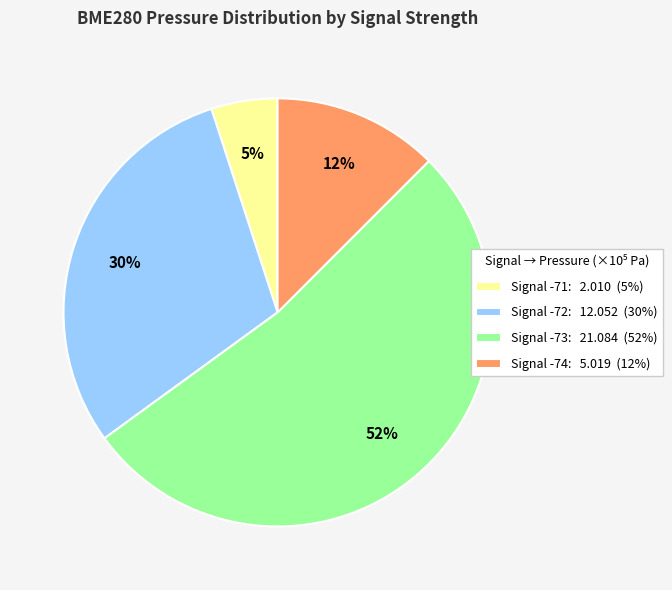

Count the number of slices in the pie.

4